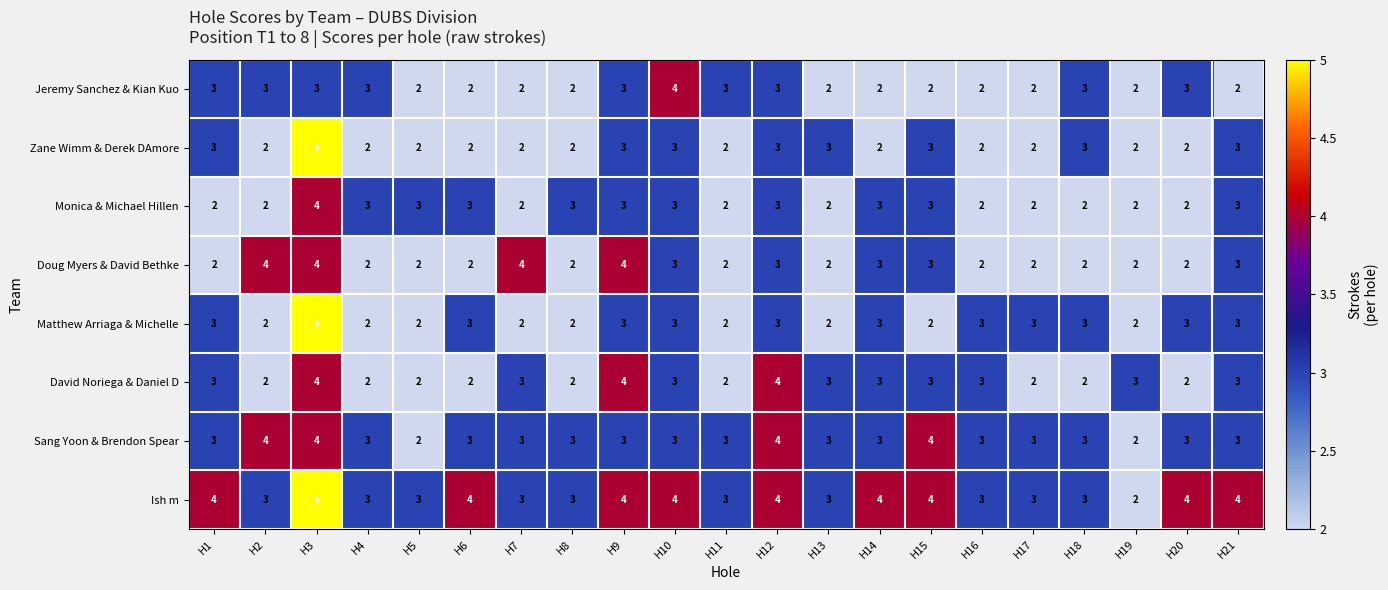

Which series has the largest total across all categories?

Ish m